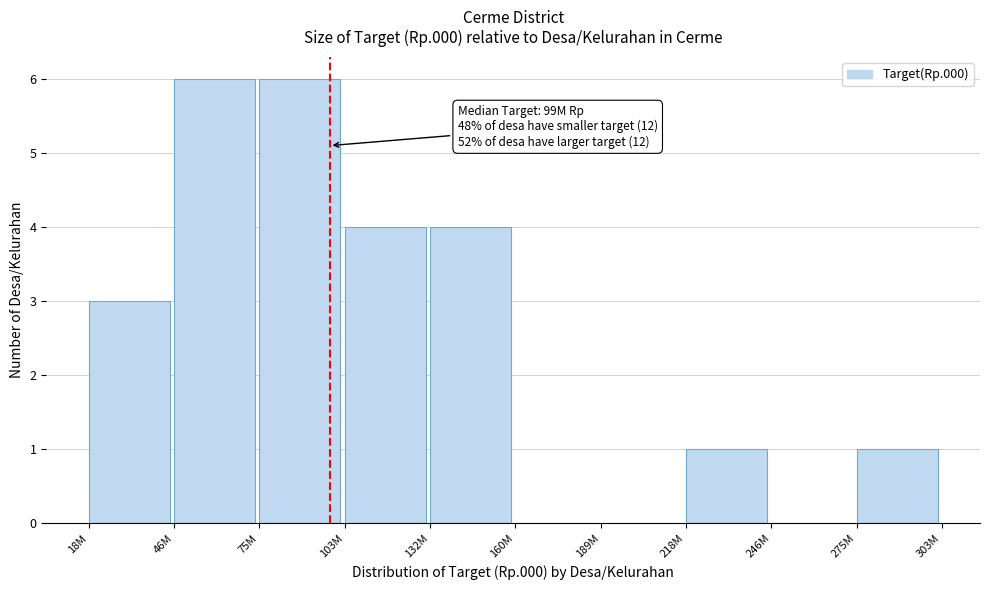

Reading left to right, extract all data points from this chart.

18M=3	46M=6	75M=6	103M=4	132M=4	160M=0	189M=0	218M=1	246M=0	275M=1